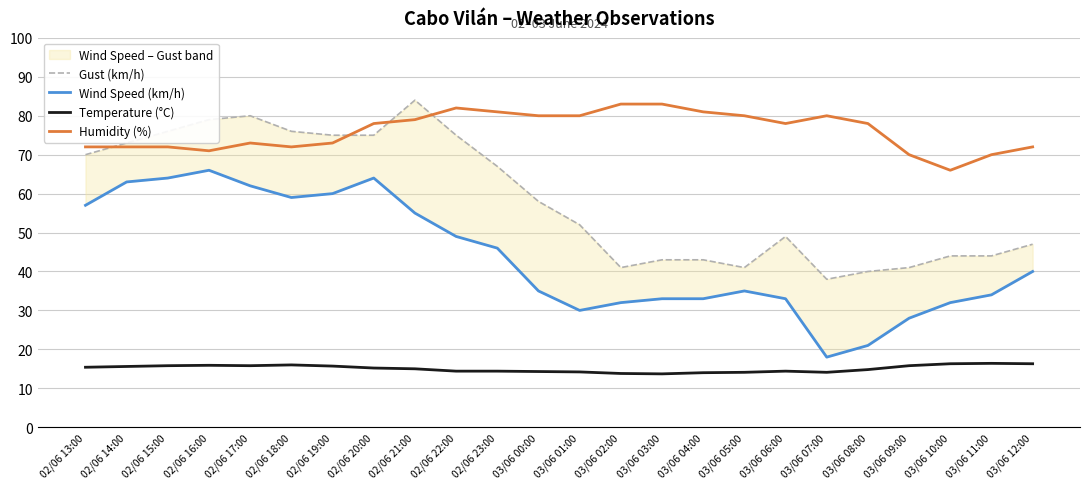

At which category is the sum across all series the highest?

02/06 21:00